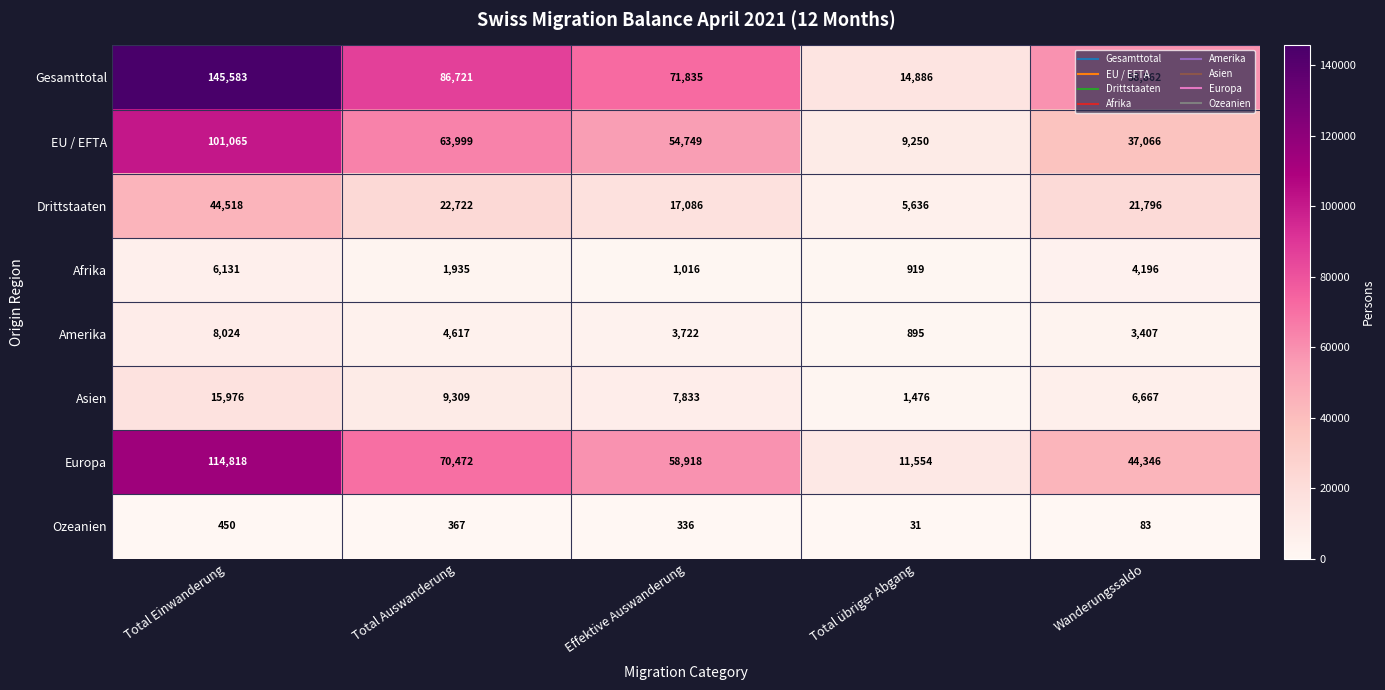

Rank the series at Total Einwanderung from highest to lowest value.

Gesamttotal, Europa, EU / EFTA, Drittstaaten, Asien, Amerika, Afrika, Ozeanien